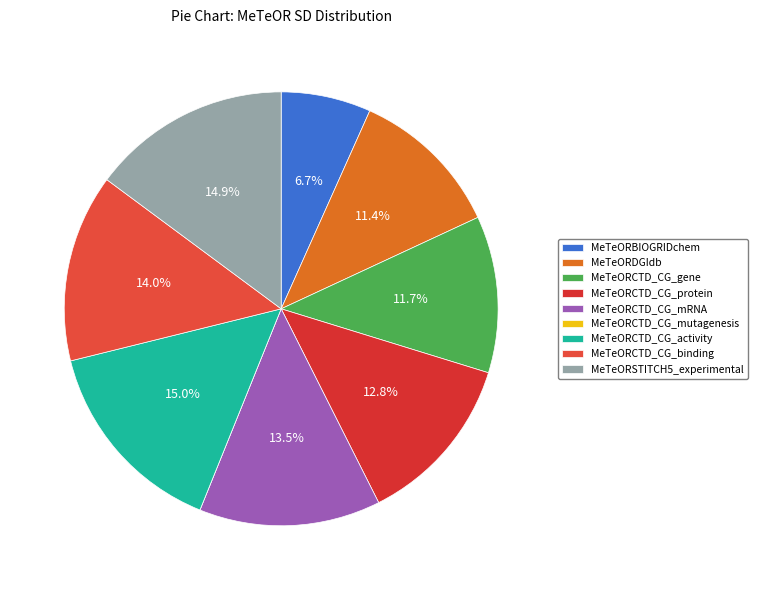

Is the sum of MeTeORDGIdb and MeTeORCTD_CG_mRNA greater than half?

No